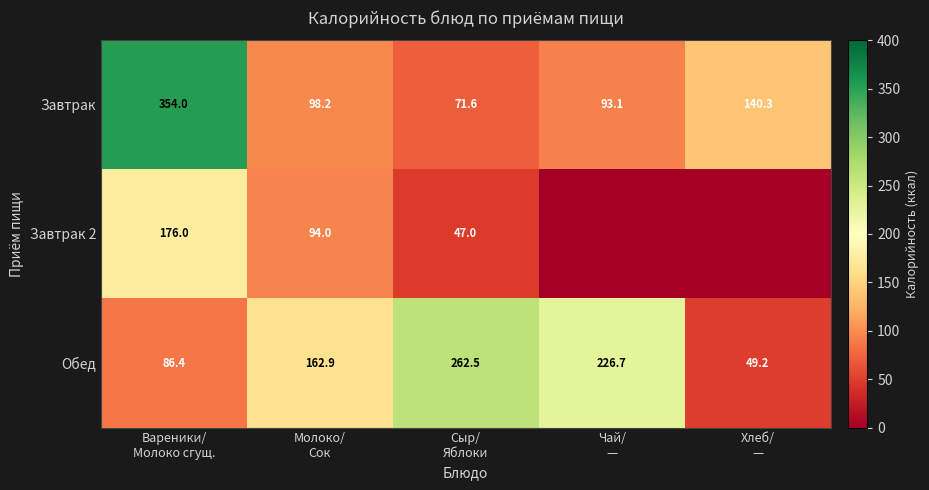

At which category is the sum across all series the highest?

Вареники/
Молоко сгущ.